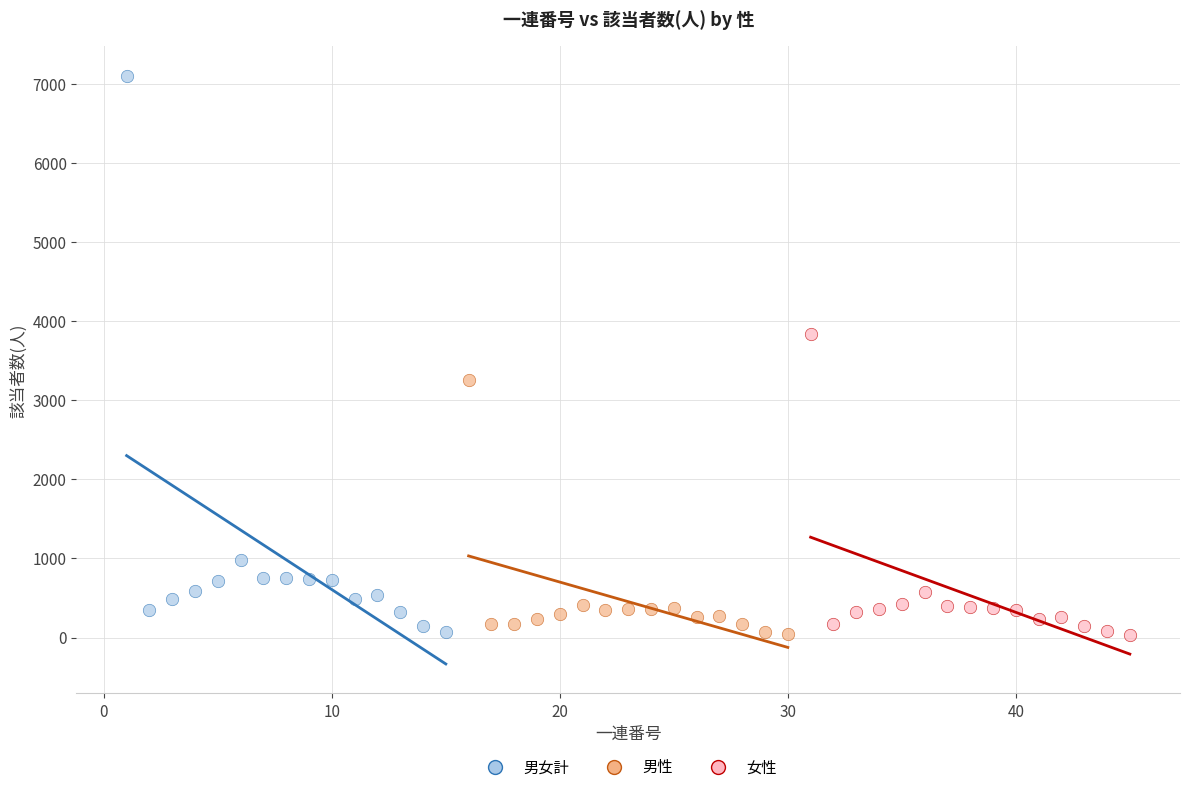

Which series contains the highest Y value?

男女計